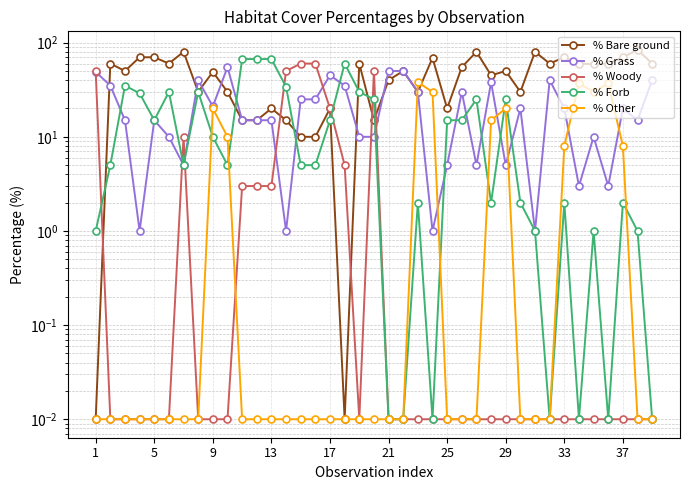

Reading left to right, list all the values displayed in this chart.

% Bare ground: 0.0	60.0	50.0	70.0	70.0	60.0	80.0	30.0	49.0	30.0	15.0	15.0	20.0	15.0	10.0	10.0	20.0	0.0	60.0	15.0	40.0	50.0	30.0	69.0	20.0	55.0	80.0	45.0	50.0	30.0	80.0	60.0	70.0	60.0	59.0	60.0	70.0	84.0	60.0
% Grass: 49.0	35.0	15.0	1.0	15.0	10.0	5.0	40.0	21.0	55.0	15.0	15.0	15.0	1.0	25.0	25.0	45.0	35.0	10.0	10.0	50.0	50.0	30.0	1.0	5.0	30.0	5.0	38.0	5.0	20.0	1.0	40.0	20.0	3.0	10.0	3.0	20.0	15.0	40.0
% Woody: 50.0	0.0	0.0	0.0	0.0	0.0	10.0	0.0	0.0	0.0	3.0	3.0	3.0	50.0	60.0	60.0	20.0	5.0	0.0	50.0	0.0	0.0	0.0	0.0	0.0	0.0	0.0	0.0	0.0	0.0	0.0	0.0	0.0	0.0	0.0	0.0	0.0	0.0	0.0
% Forb: 1.0	5.0	35.0	29.0	15.0	30.0	5.0	30.0	10.0	5.0	67.0	67.0	67.0	34.0	5.0	5.0	15.0	60.0	30.0	25.0	0.0	0.0	2.0	0.0	15.0	15.0	25.0	2.0	25.0	2.0	1.0	0.0	2.0	0.0	1.0	0.0	2.0	1.0	0.0
% Other: 0.0	0.0	0.0	0.0	0.0	0.0	0.0	0.0	20.0	10.0	0.0	0.0	0.0	0.0	0.0	0.0	0.0	0.0	0.0	0.0	0.0	0.0	38.0	30.0	0.0	0.0	0.0	15.0	20.0	0.0	0.0	0.0	8.0	37.0	30.0	37.0	8.0	0.0	0.0